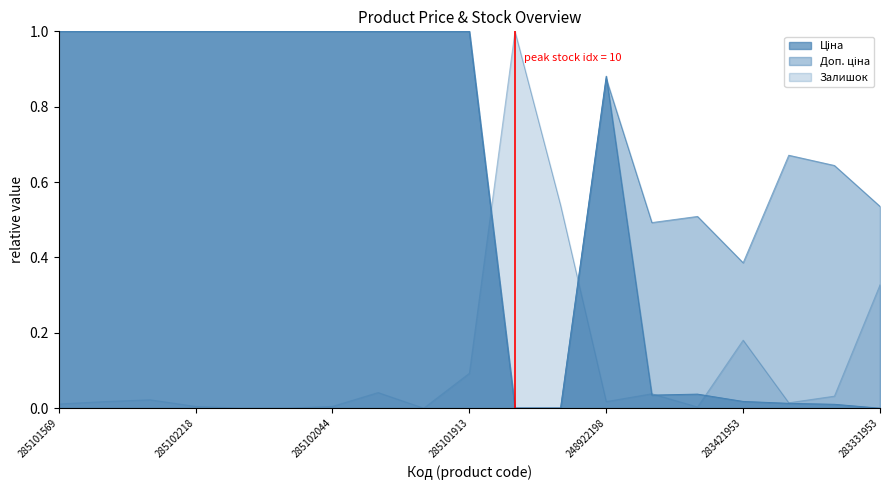

Where do Доп. ціна and Ціна first cross each other?

248922198 and 283481953